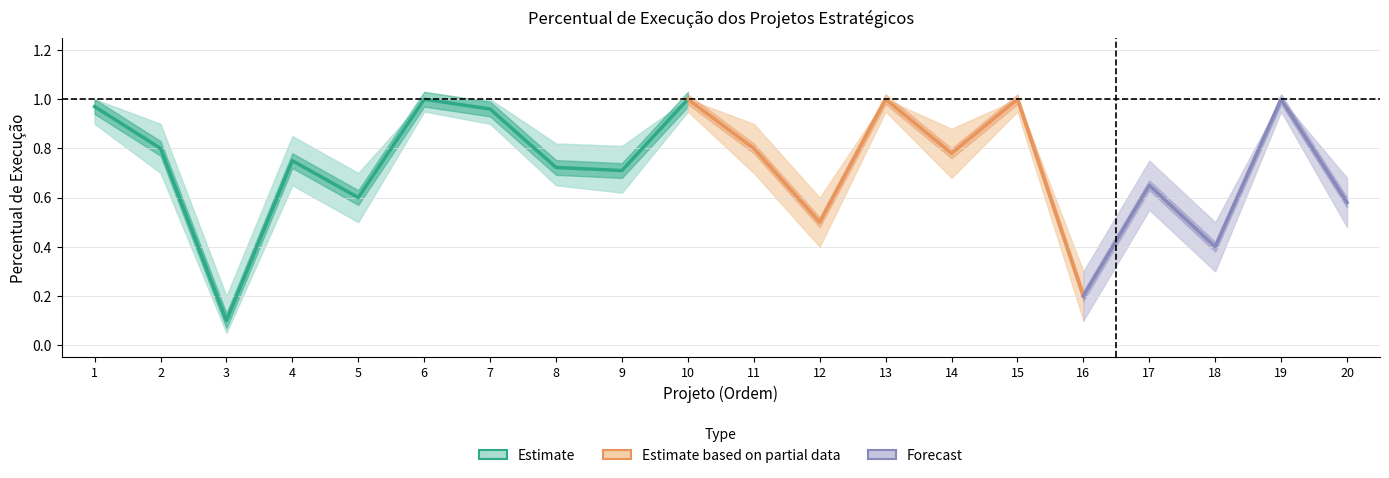

What is the smallest value displayed?

0.1